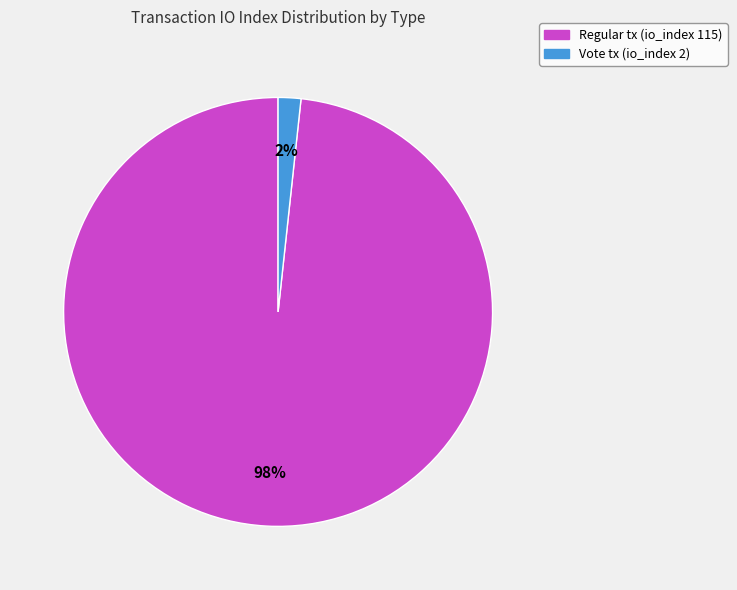

Does any single category account for the majority?

Yes